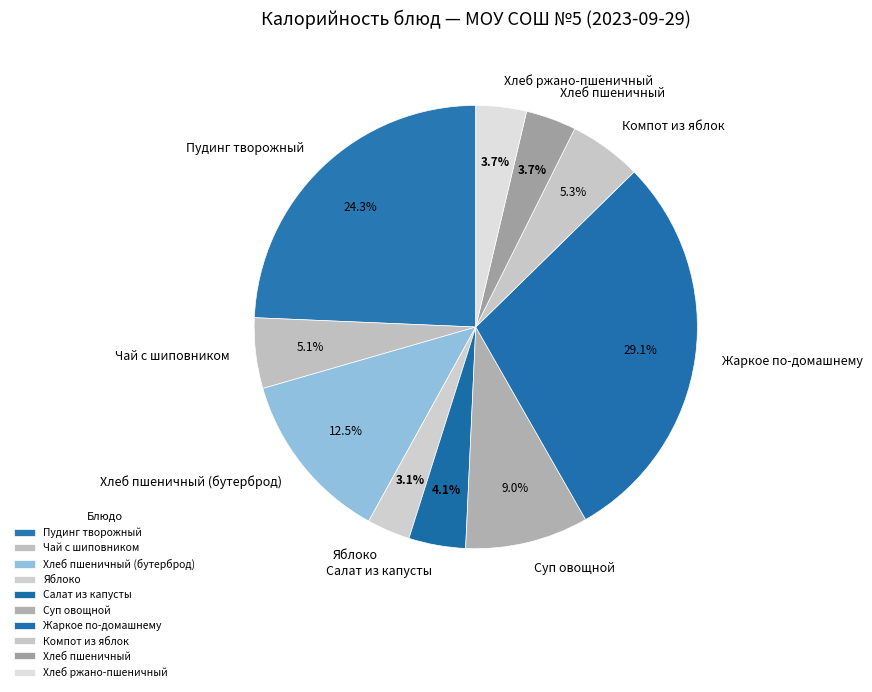

Is Суп овощной the majority of the pie?

No